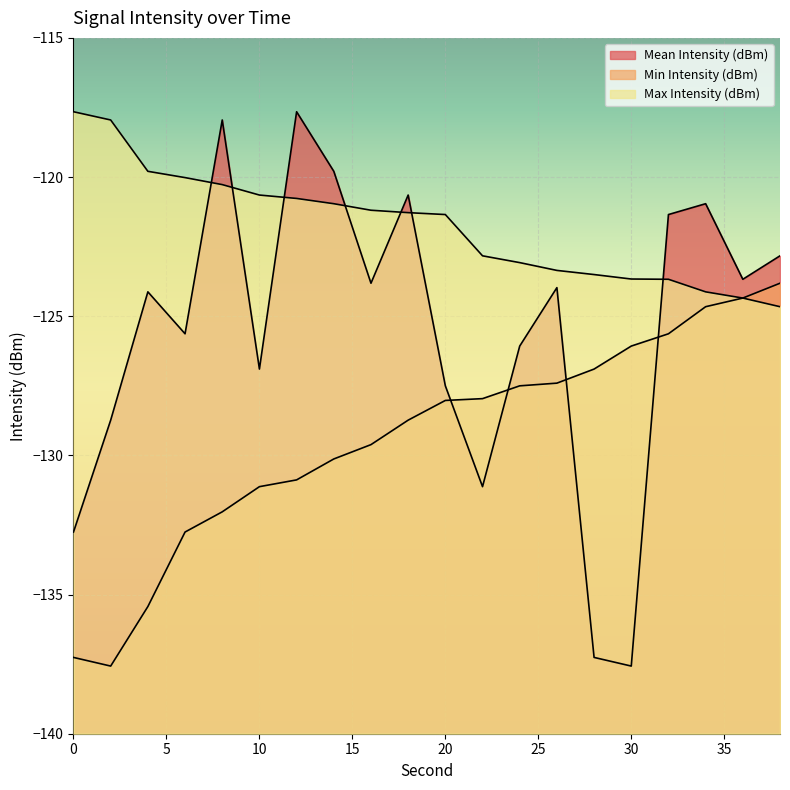

At 36, list the series in order from largest to smallest.

Mean Intensity (dBm), Min Intensity (dBm), Max Intensity (dBm)